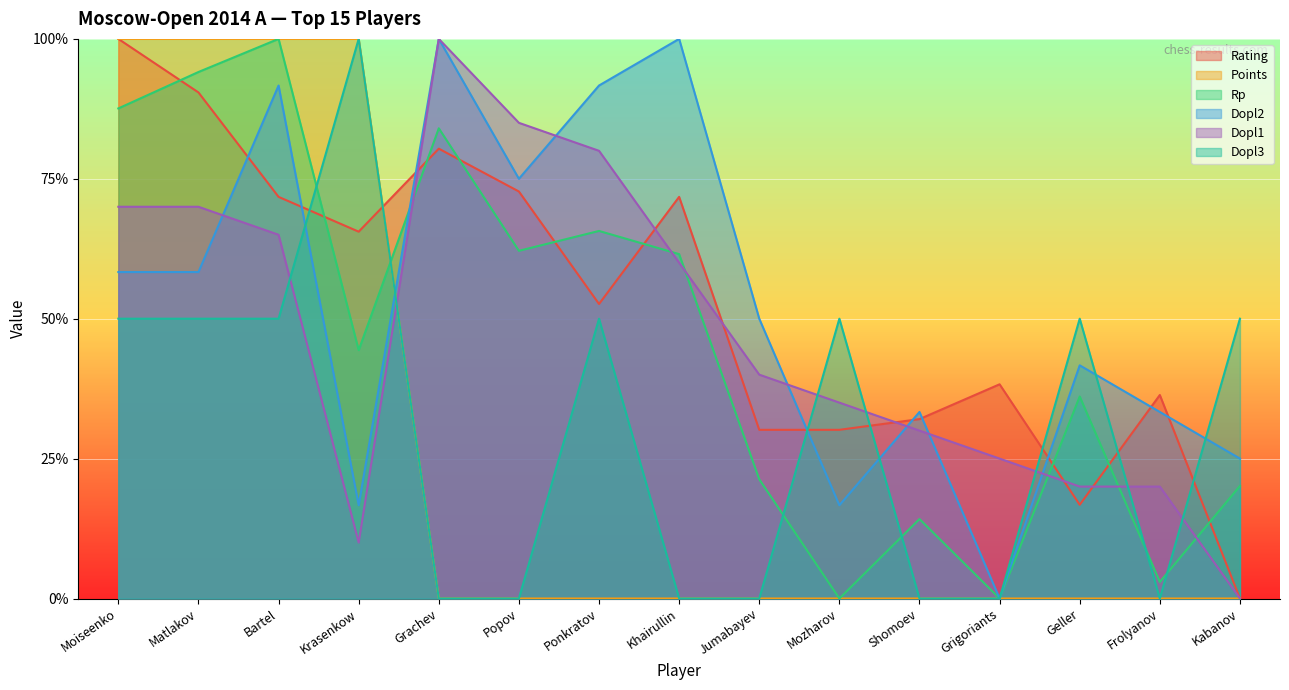

How many values in Rating are above zero?

14